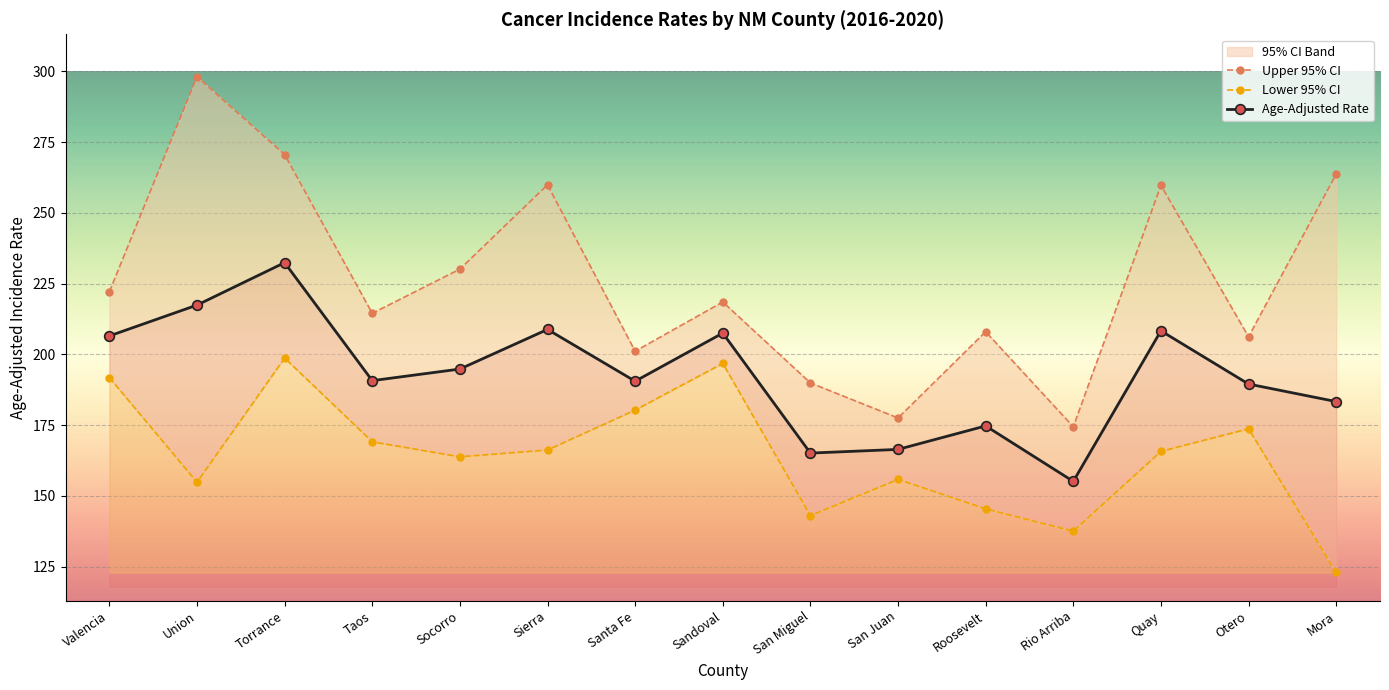

Read the Upper 95% CI value at Rio Arriba.

174.4